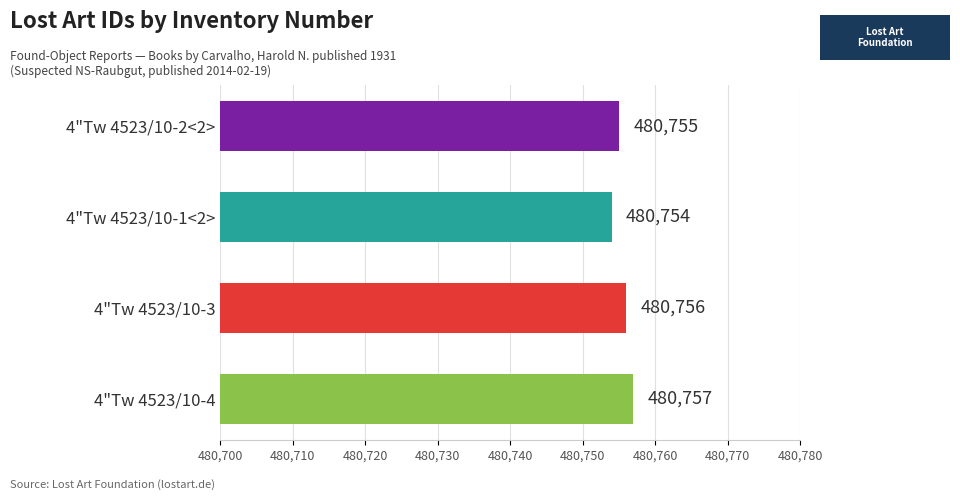

What is the approximate value at 4"Tw 4523/10-2<2>?

480755